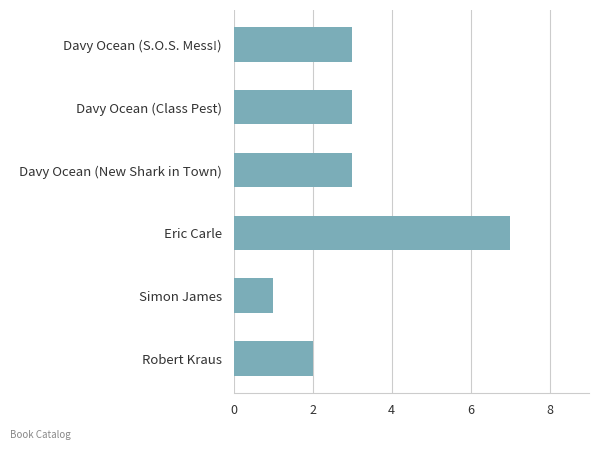

The value at Simon James is 1. True or false?

True